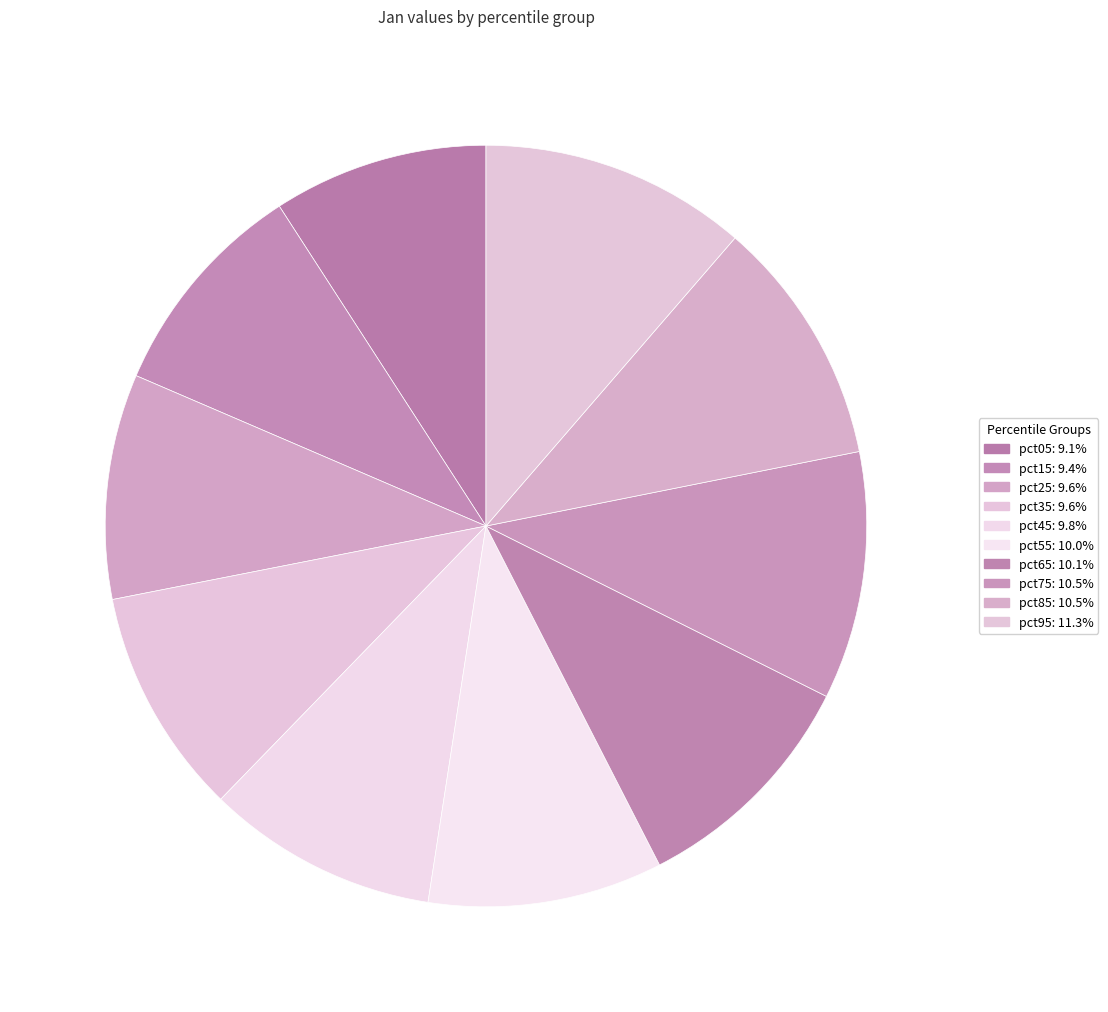

How many slices are in this pie chart?

10